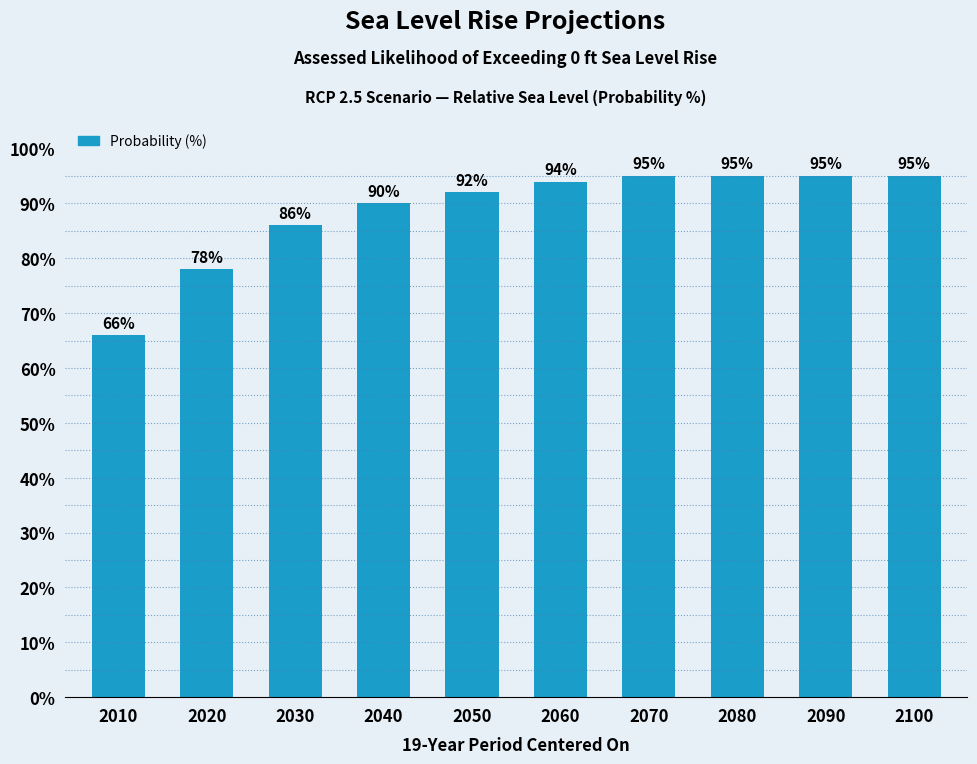

Reading left to right, extract all data points from this chart.

66	78	86	90	92	94	95	95	95	95